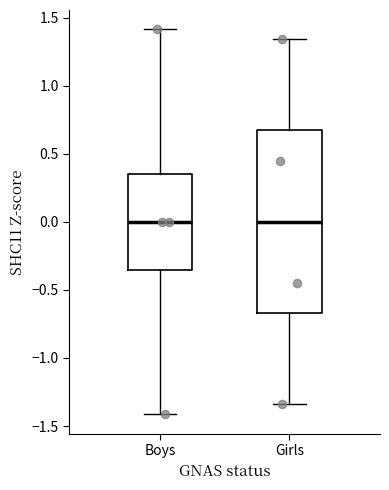

Reading left to right, read every box against the y-axis: the position of its median line, the range the box covers, and the ends of its whiskers. The values are not printed on the chart, so give them approximately, as read against the axis.

Boys: median 0.00, box -0.35 to 0.35, whiskers -1.40 to 1.40
Girls: median 0.00, box -0.65 to 0.65, whiskers -1.35 to 1.35